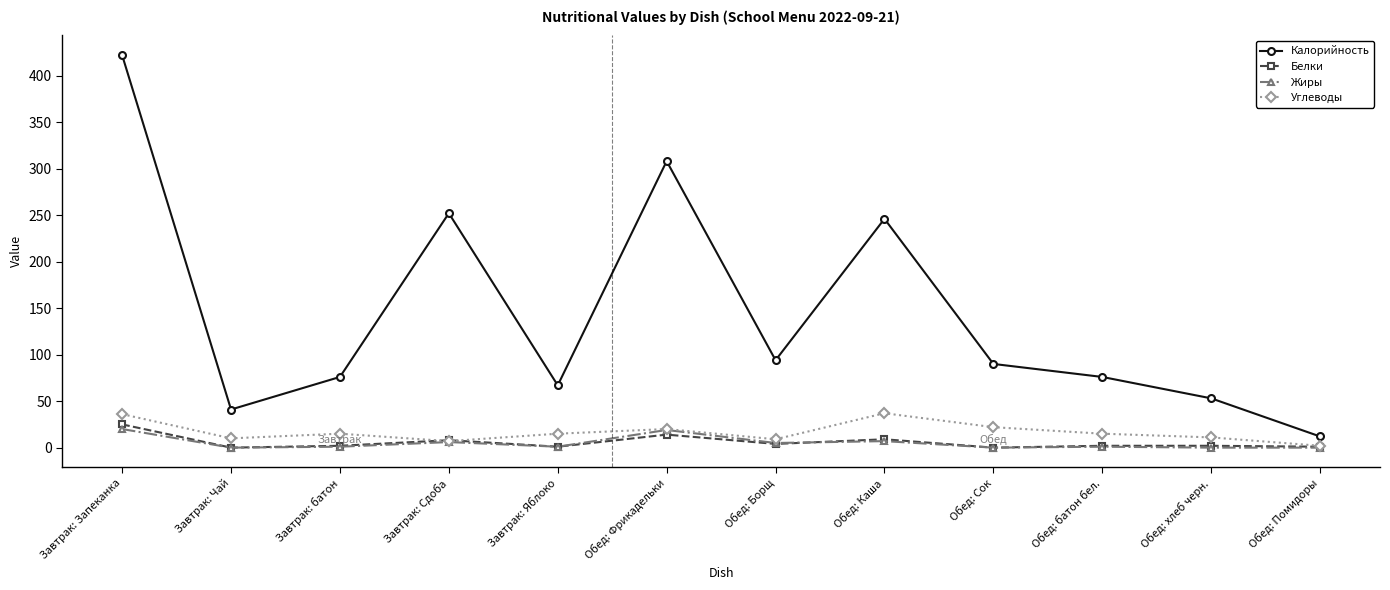

How many categories are shown in the chart?

12